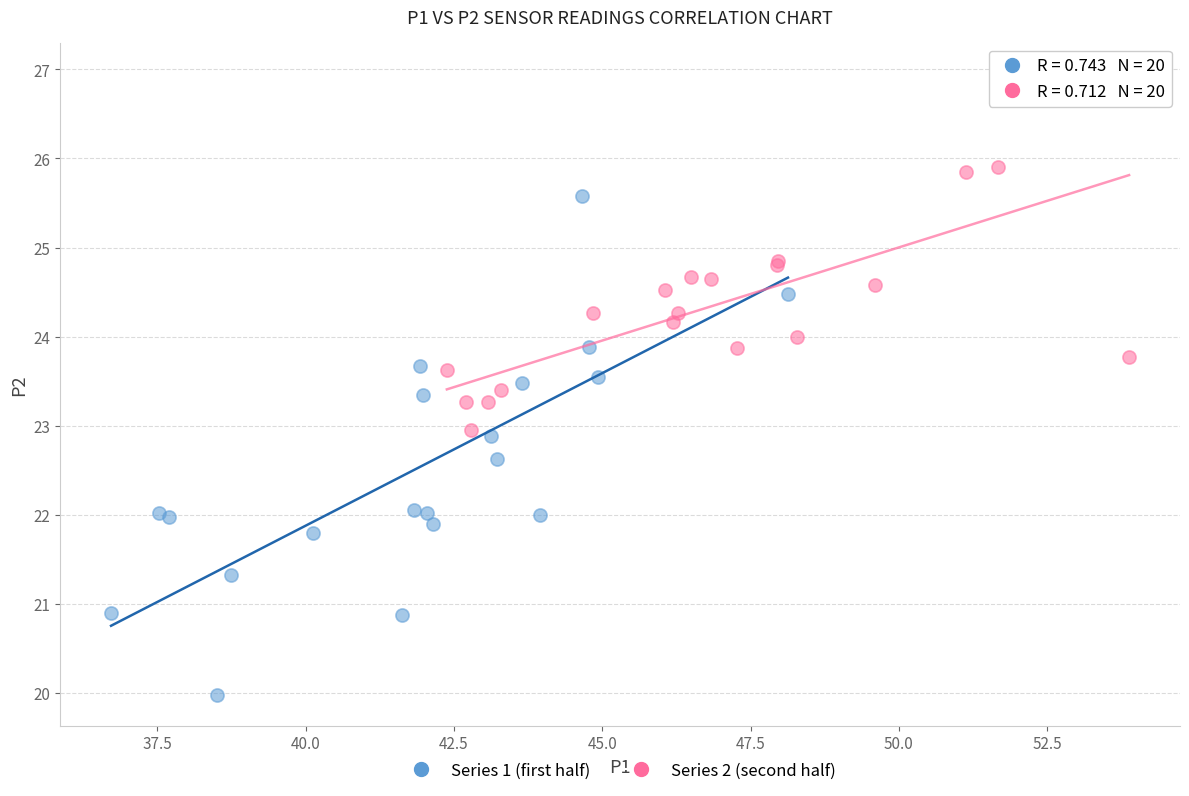

Which series reaches the maximum Y coordinate?

Series 2 (second half)